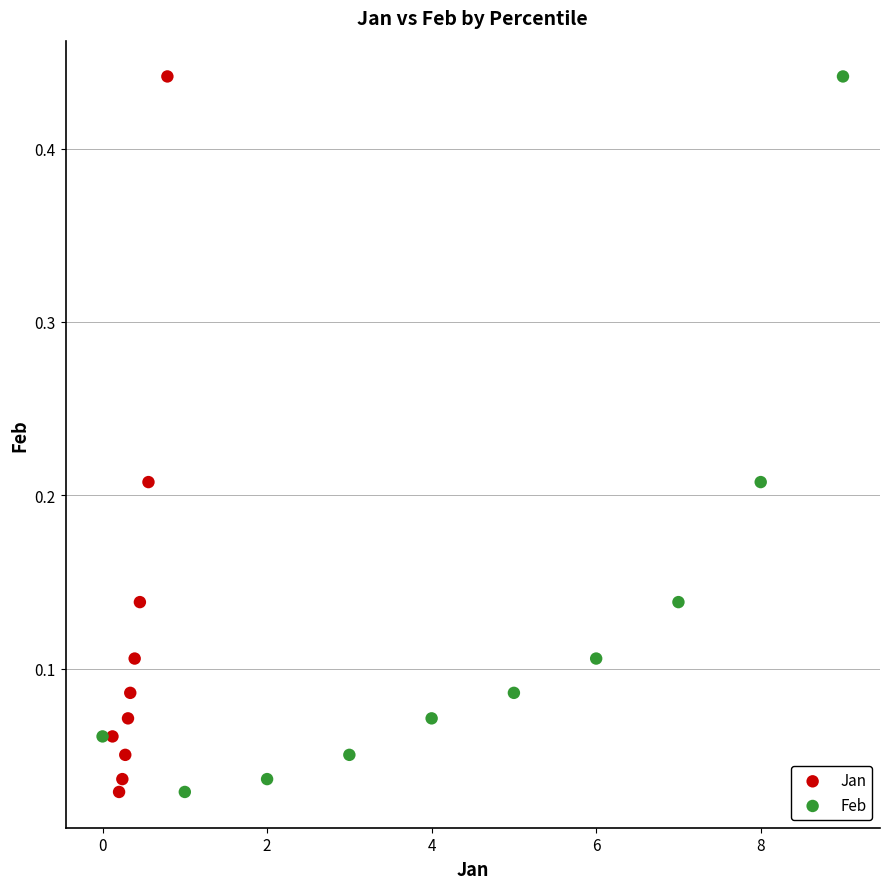

What are all the series names shown in the legend?

Jan, Feb